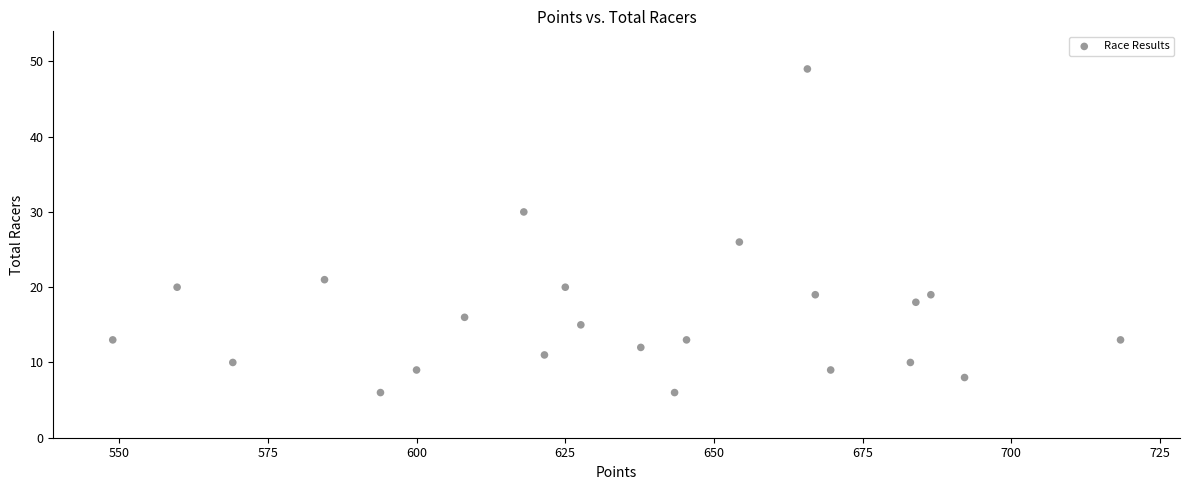

What Y value in the scatter plot is closest to 27?

26